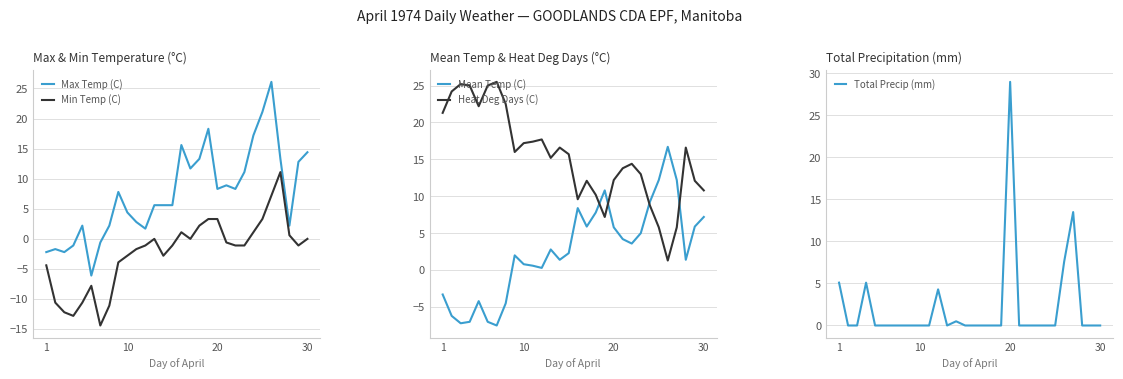

The value of Max Temp (C) at 20 is 12.1. True or false?

False